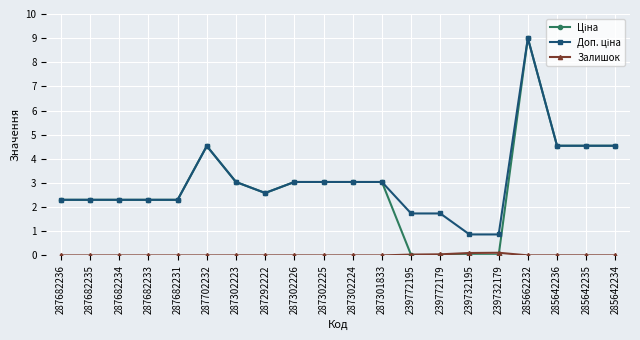

What is the label of the 3rd point from the left?

287682234